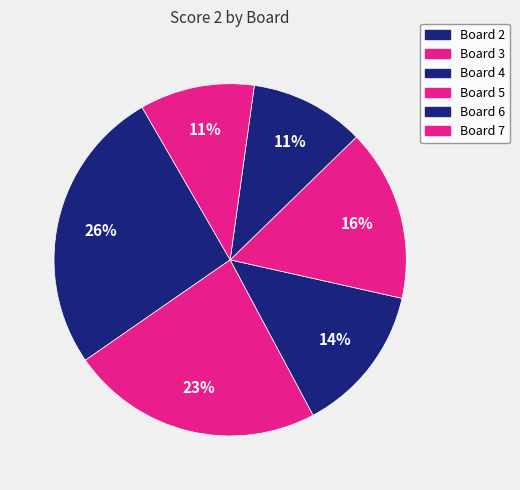

Is there a majority slice in this chart?

No